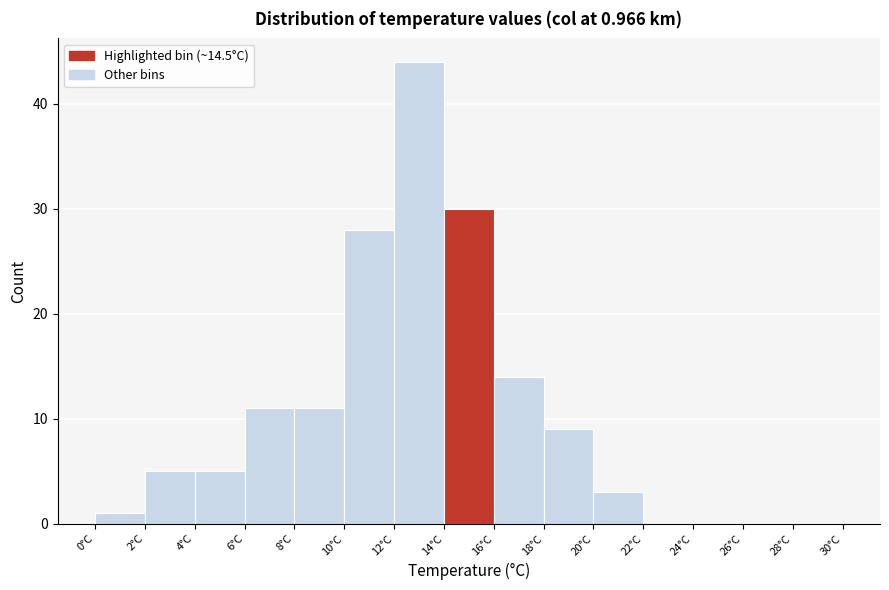

Over which range of the x-axis is the bar tallest?

12 to 14